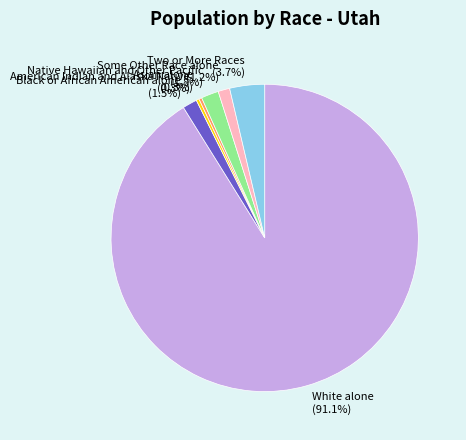

Count the number of slices in the pie.

7